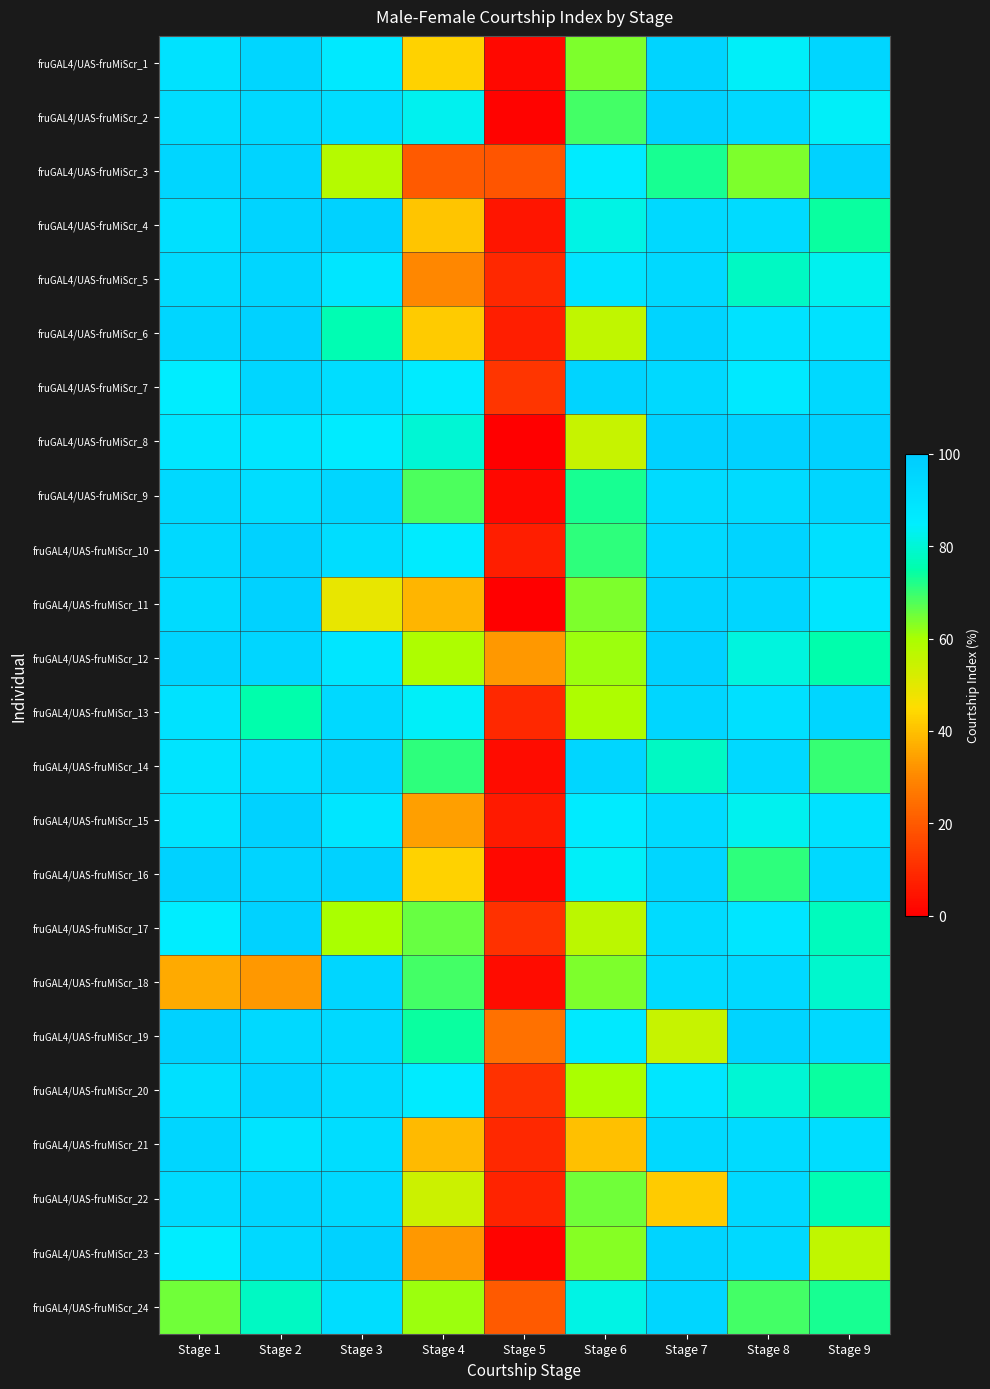

What is the total value across all series at Stage 4?

1390